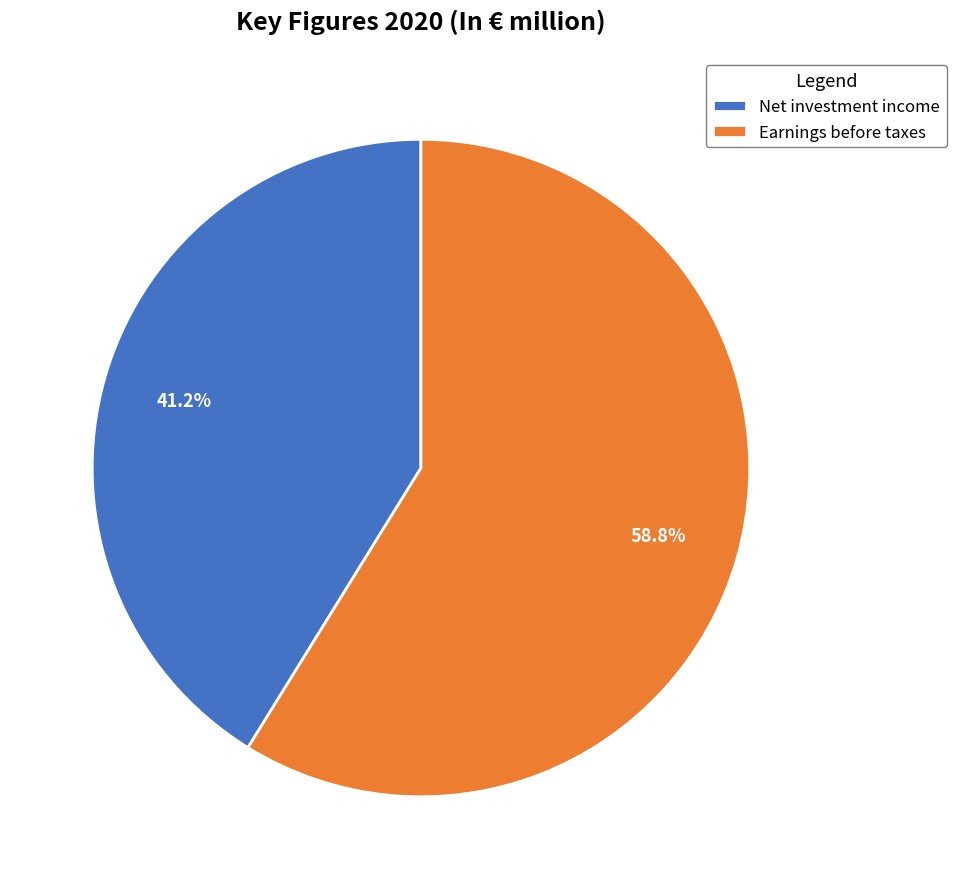

To the nearest percent, what is the combined percentage of Net investment income and Earnings before taxes?

100%